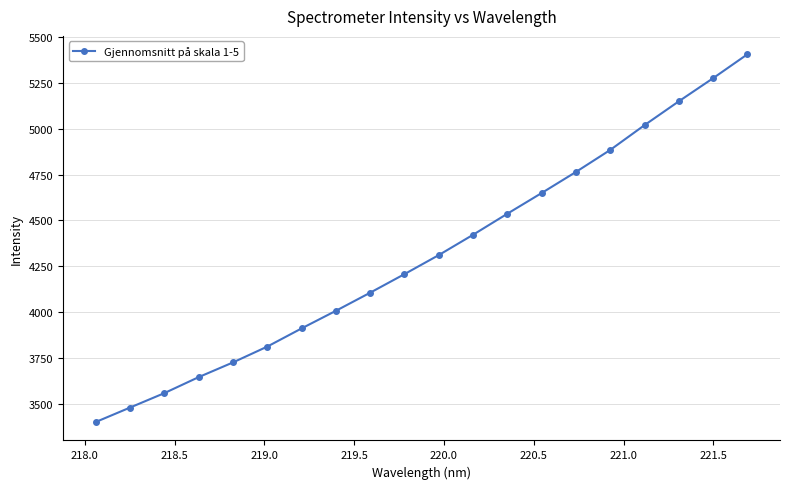

What is the maximum value shown in the chart?

5405.0